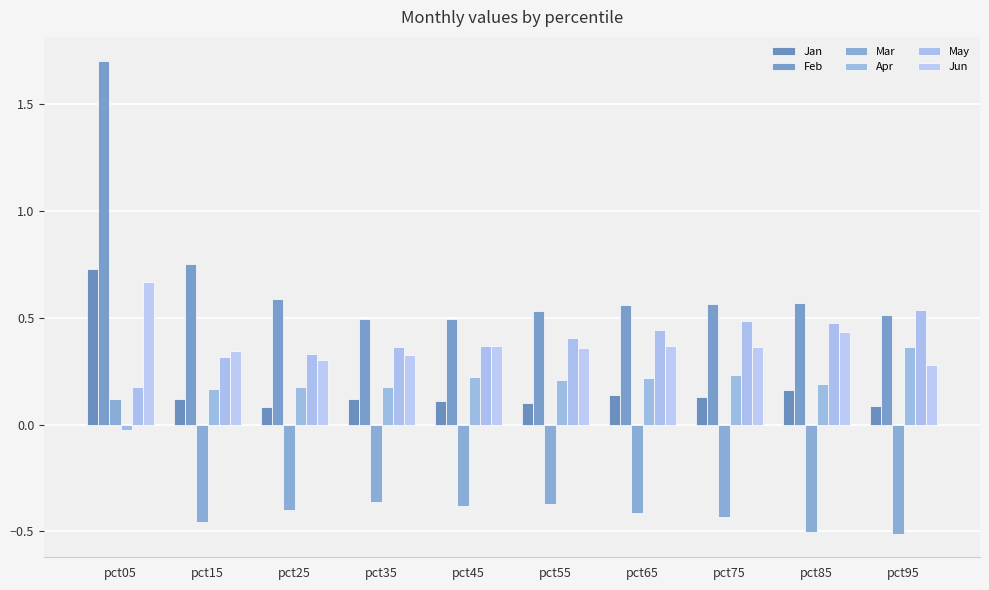

Between pct95 and pct65, which is larger?

pct65